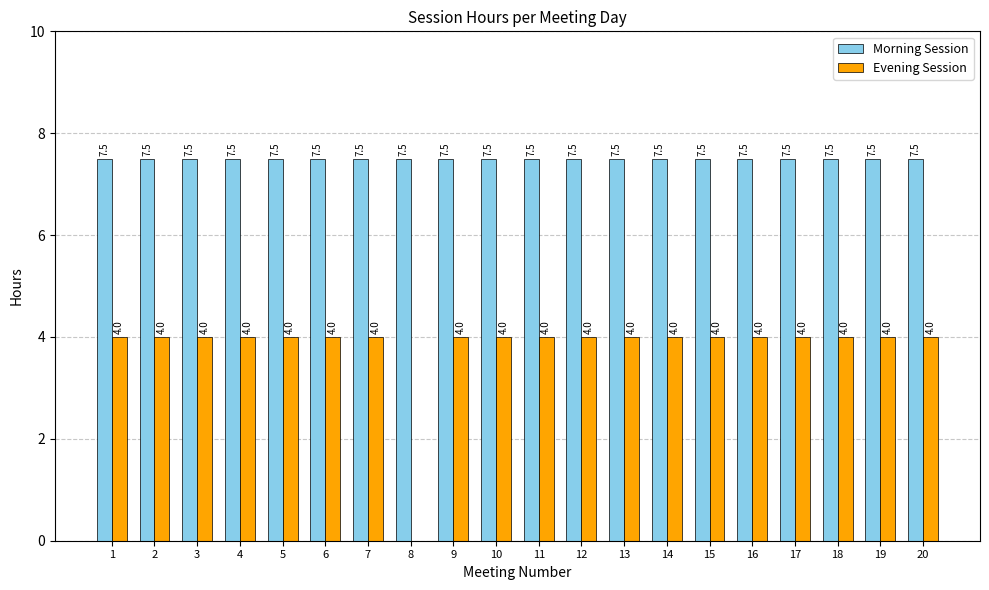

Reading left to right, list all the values displayed in this chart.

Morning Session: 1=7.5	2=7.5	3=7.5	4=7.5	5=7.5	6=7.5	7=7.5	8=7.5	9=7.5	10=7.5	11=7.5	12=7.5	13=7.5	14=7.5	15=7.5	16=7.5	17=7.5	18=7.5	19=7.5	20=7.5
Evening Session: 1=4.0	2=4.0	3=4.0	4=4.0	5=4.0	6=4.0	7=4.0	8=0.0	9=4.0	10=4.0	11=4.0	12=4.0	13=4.0	14=4.0	15=4.0	16=4.0	17=4.0	18=4.0	19=4.0	20=4.0